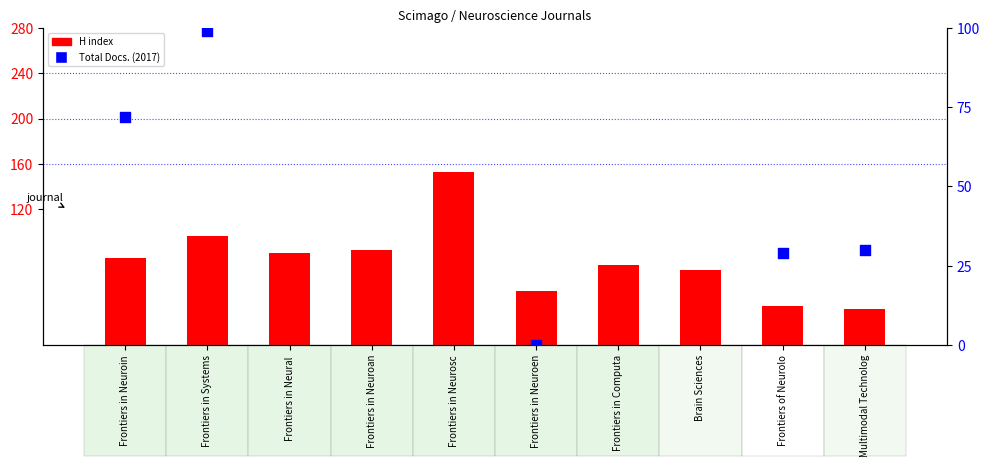

Which series has the widest spread of Y values?

Total Docs. (2017)